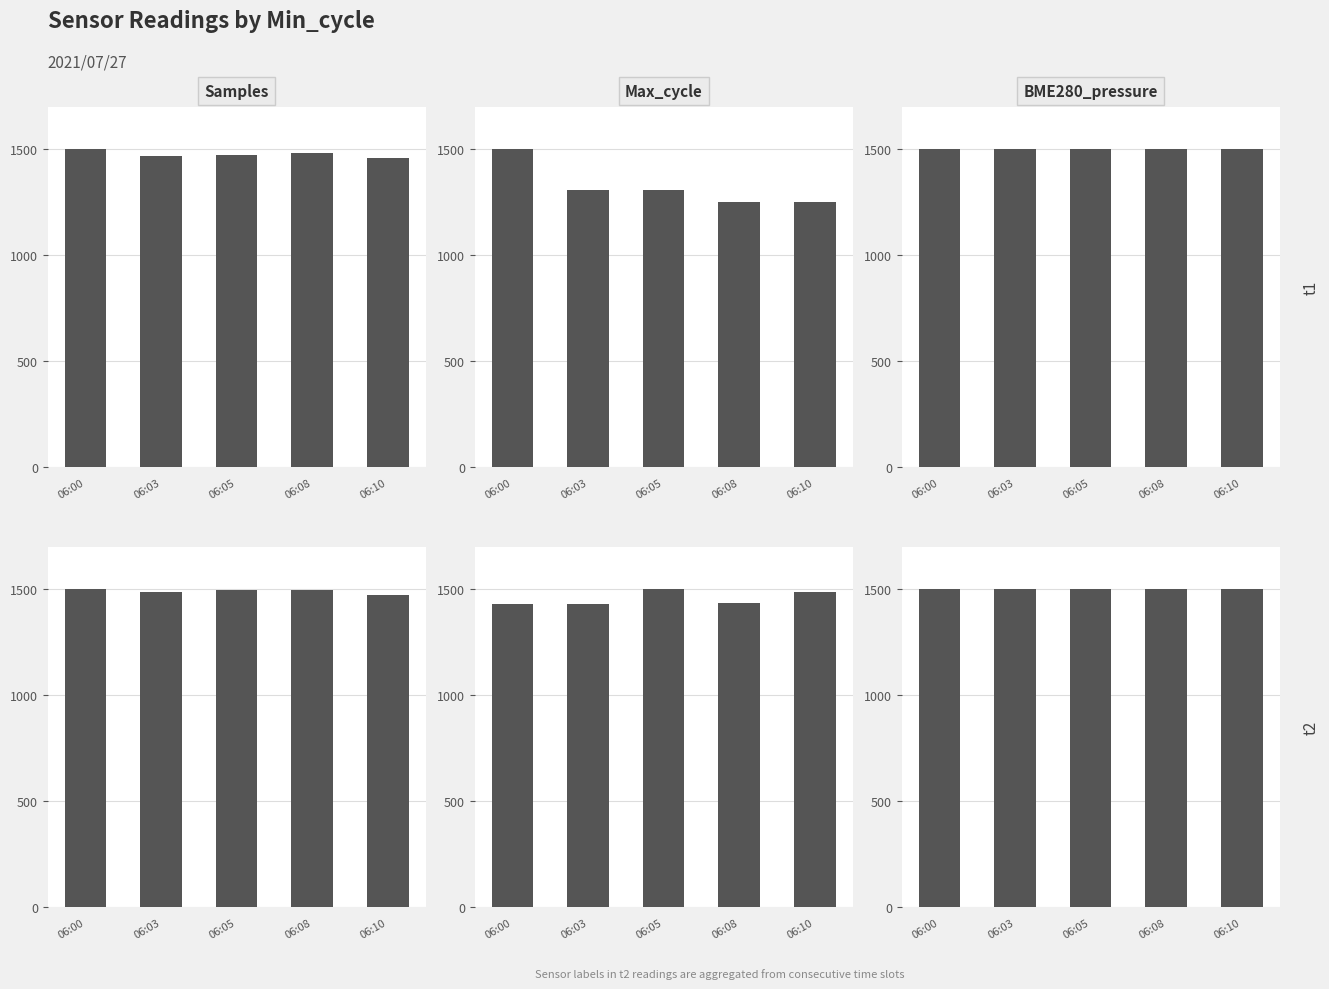

Rank the series by their average value, from lowest to highest.

Max_cycle, Samples, BME280_pressure